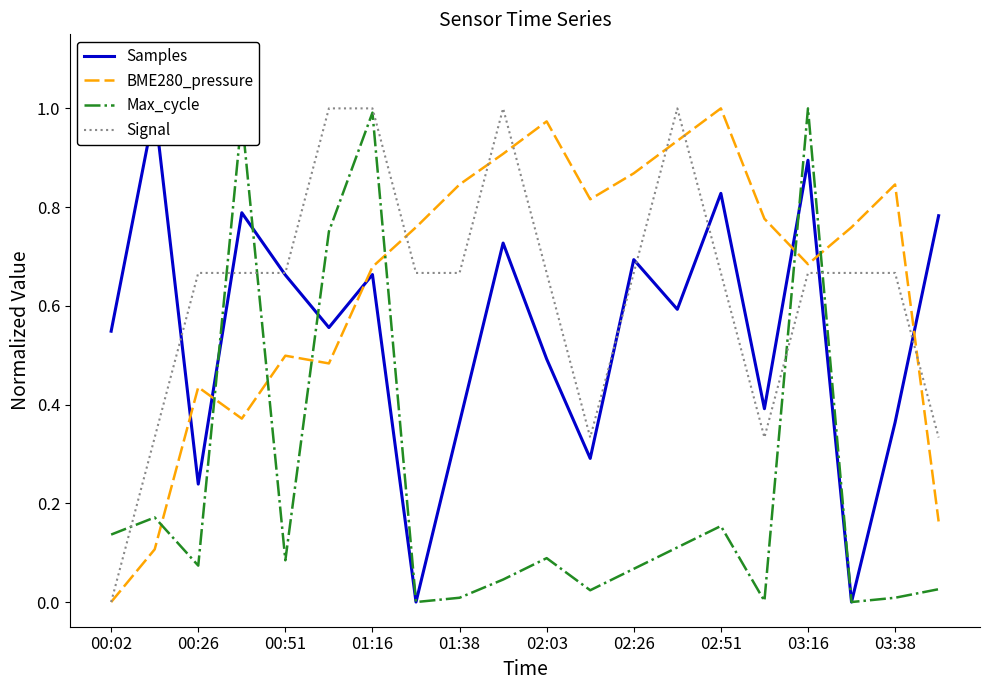

Is it true that Signal equals 0.6 at 19?

False